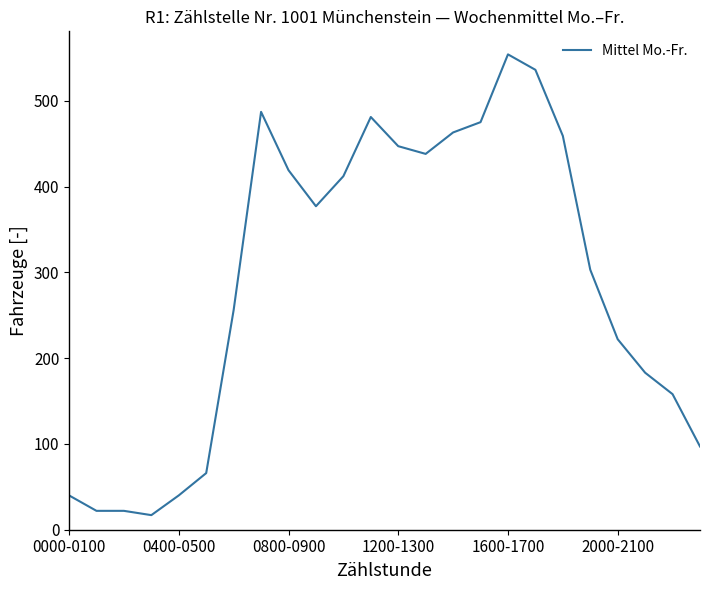

Count the number of categories in the chart.

24